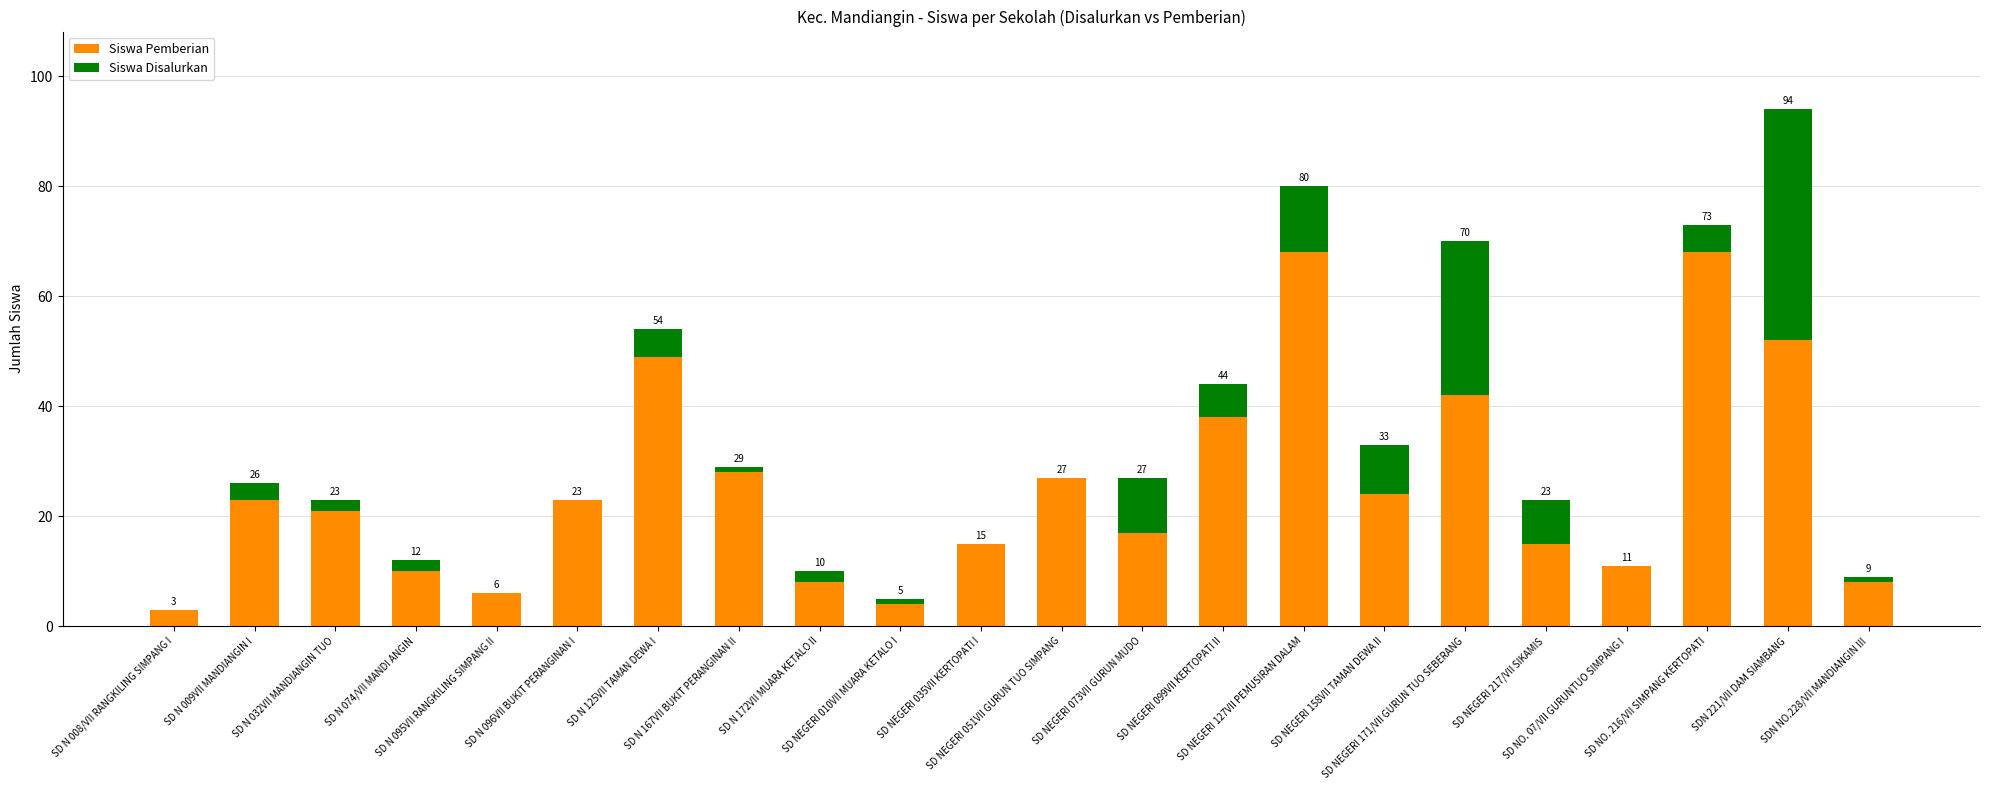

At which category is the sum across all series the highest?

SDN 221/VII DAM SIAMBANG